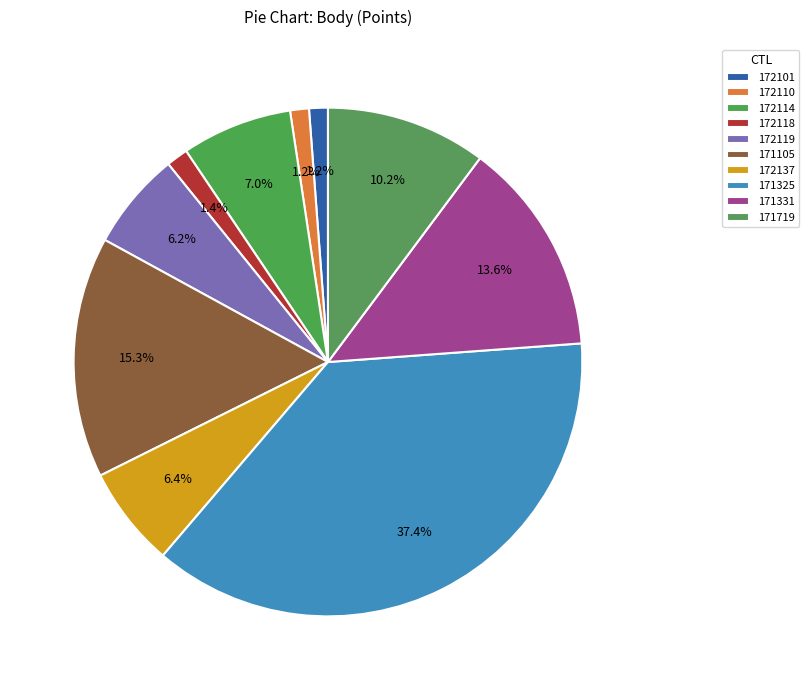

How much of the chart is everything except 172118?

98.6%